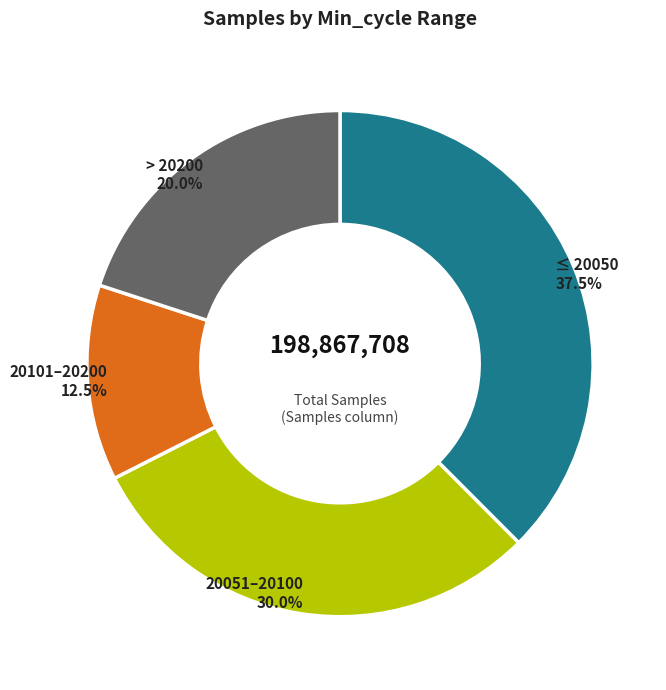

Does any single category account for the majority?

No